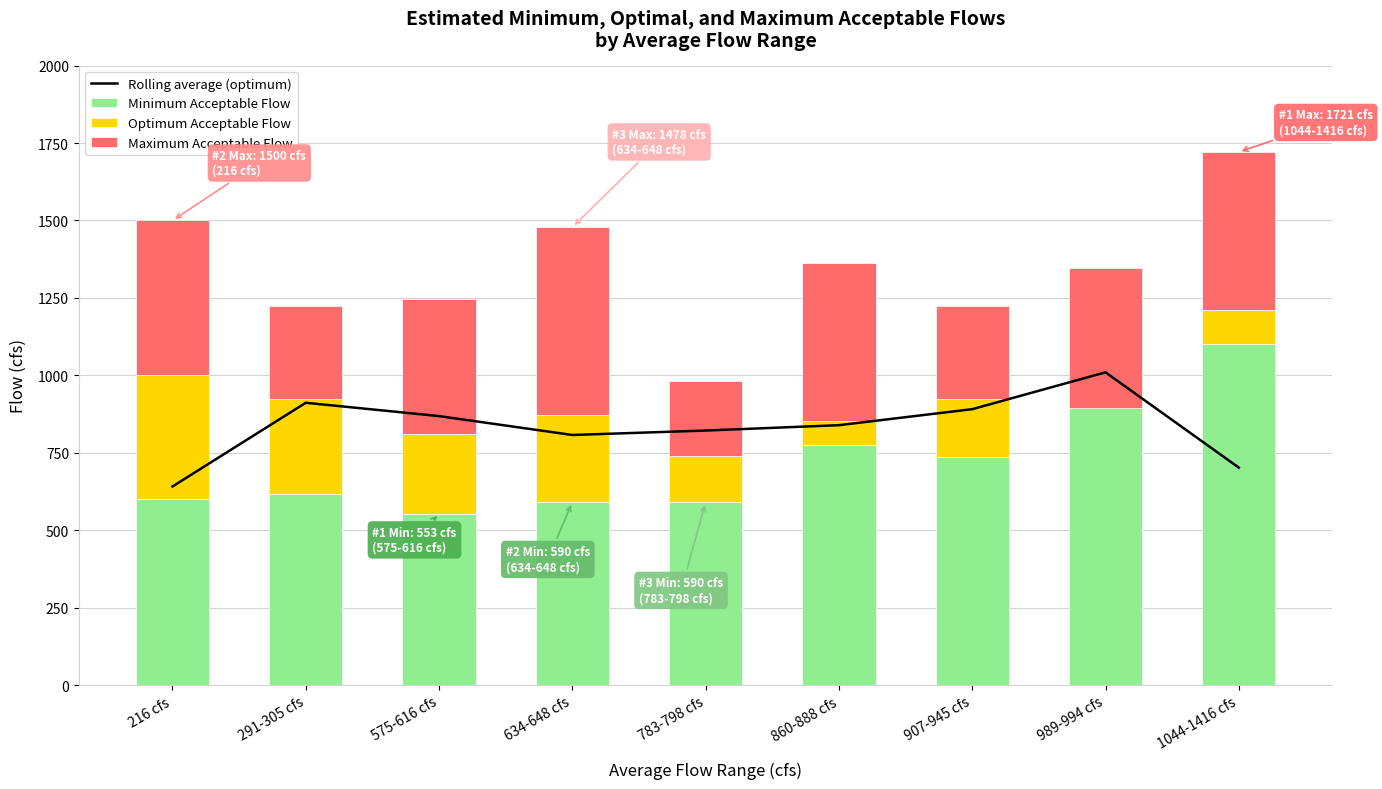

At which label does Rolling average (optimum) reach its minimum?

216 cfs